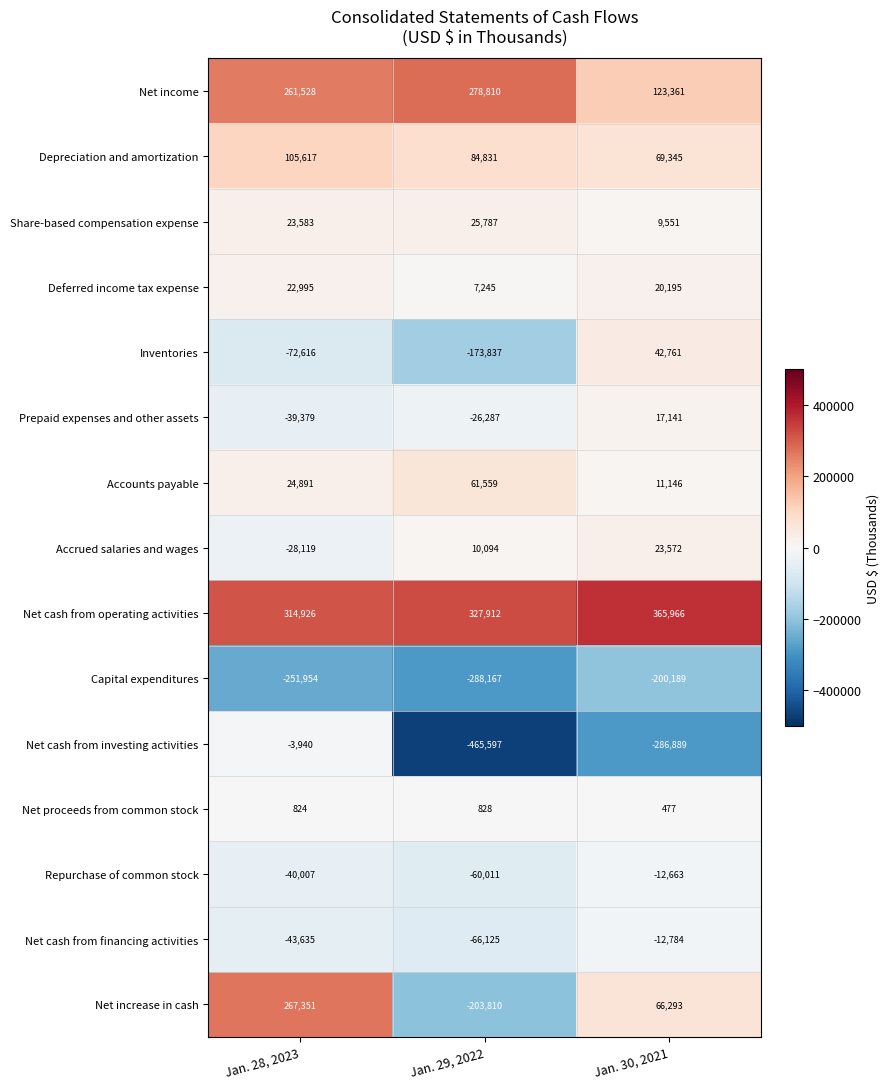

List the series in order of their peak value, lowest first.

Capital expenditures, Net cash from financing activities, Repurchase of common stock, Net cash from investing activities, Net proceeds from common stock, Prepaid expenses and other assets, Deferred income tax expense, Accrued salaries and wages, Share-based compensation expense, Inventories, Accounts payable, Depreciation and amortization, Net increase in cash, Net income, Net cash from operating activities